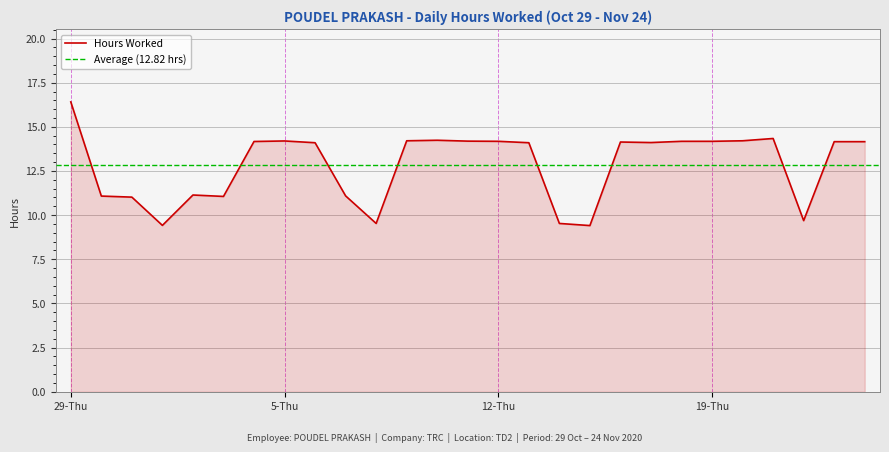

True or false: the data shows 14.2 at 24-Tue.

True